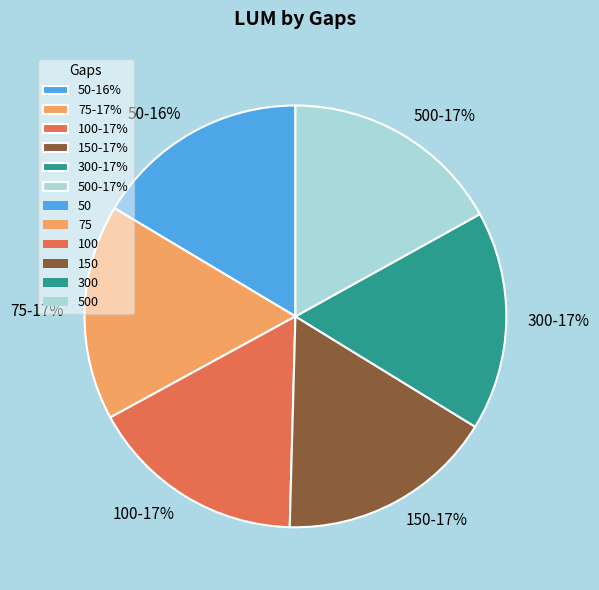

To the nearest percent, what is the average slice percentage?

17%